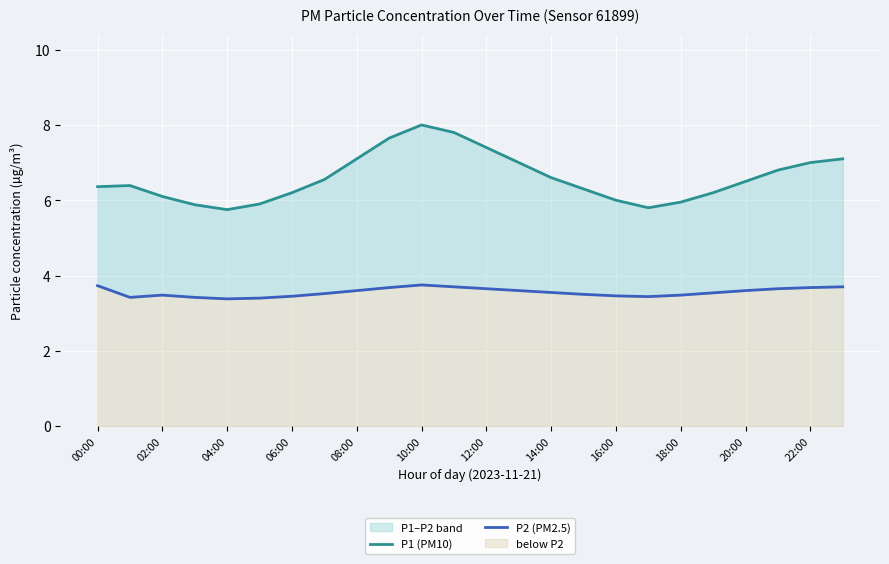

True or false: P1 (PM10) and P2 (PM2.5) cross at least once.

False